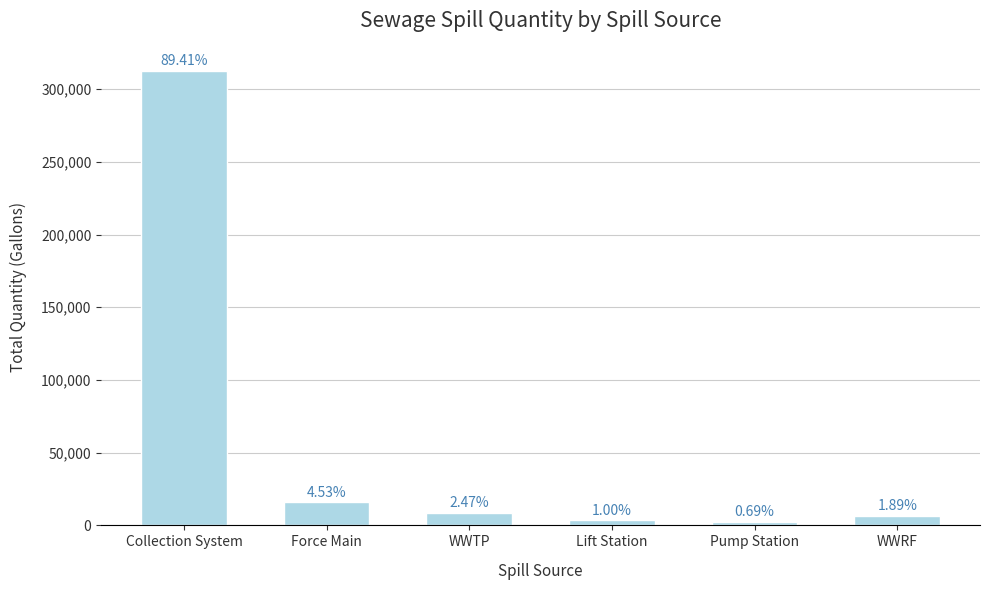

Reading left to right, what are all the values shown in this chart?

Collection System=312716	Force Main=15840	WWTP=8650	Lift Station=3500	Pump Station=2420	WWRF=6625